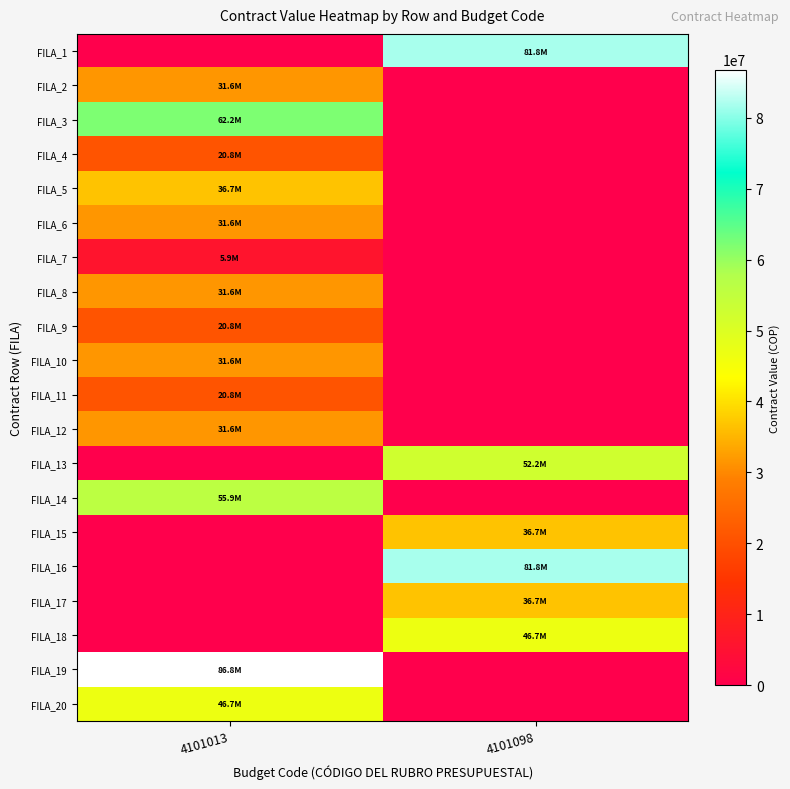

Which has a higher value, 4101013 or 4101098?

4101098